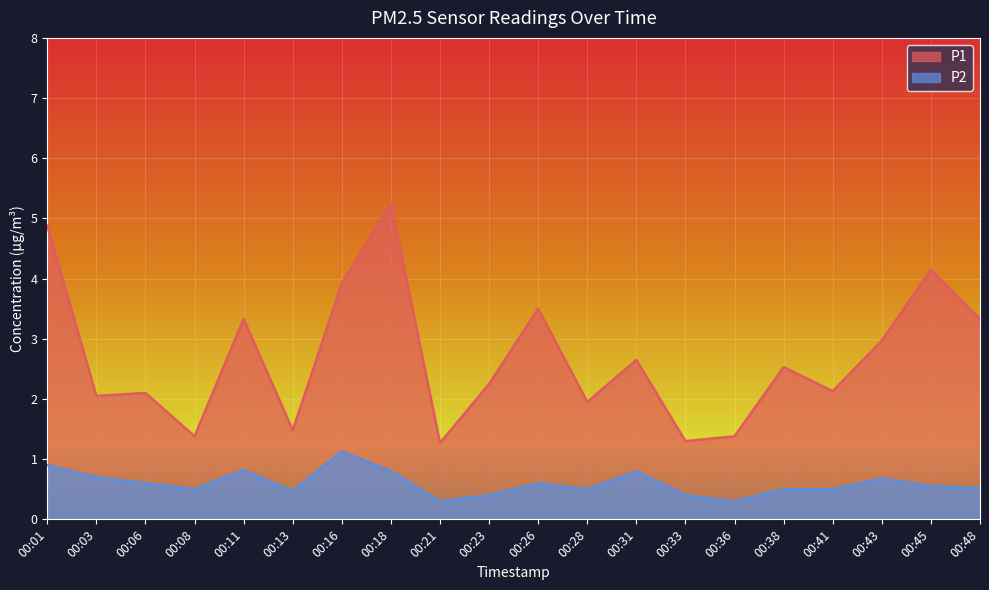

Reading right to left, extract all data points from this chart.

P1: 00:48=3.3	00:45=4.2	00:43=3.0	00:41=2.1	00:38=2.5	00:36=1.4	00:33=1.3	00:31=2.6	00:28=1.9	00:26=3.5	00:23=2.2	00:21=1.3	00:18=5.2	00:16=3.9	00:13=1.5	00:11=3.3	00:08=1.4	00:06=2.1	00:03=2.0	00:01=4.9
P2: 00:48=0.5	00:45=0.6	00:43=0.7	00:41=0.5	00:38=0.5	00:36=0.3	00:33=0.4	00:31=0.8	00:28=0.5	00:26=0.6	00:23=0.4	00:21=0.3	00:18=0.8	00:16=1.1	00:13=0.5	00:11=0.8	00:08=0.5	00:06=0.6	00:03=0.7	00:01=0.9